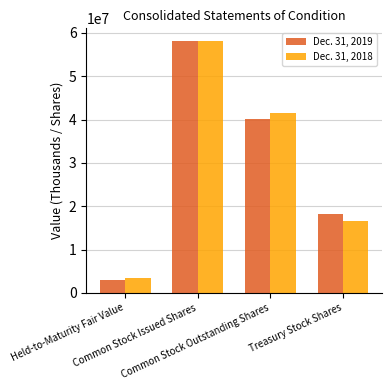

At which label is Dec. 31, 2019 closest to 30614896?

Common Stock Outstanding Shares